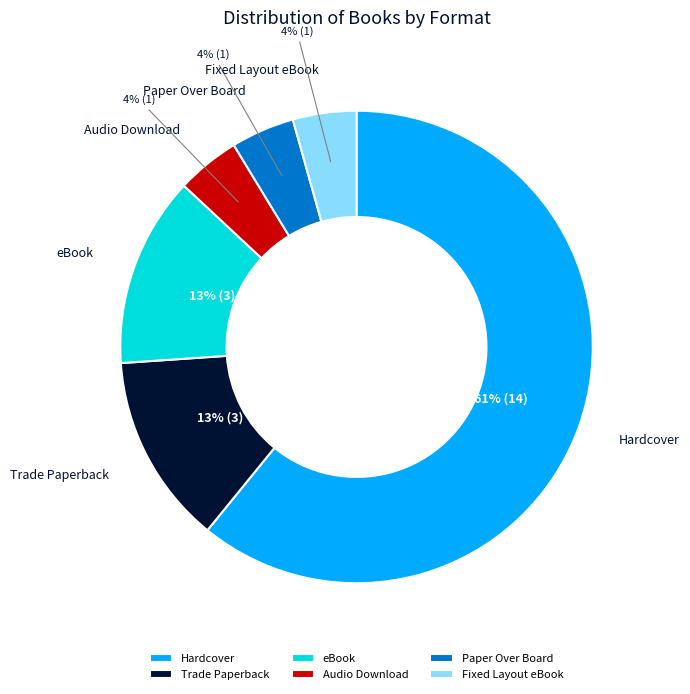

Which category accounts for the majority?

Hardcover